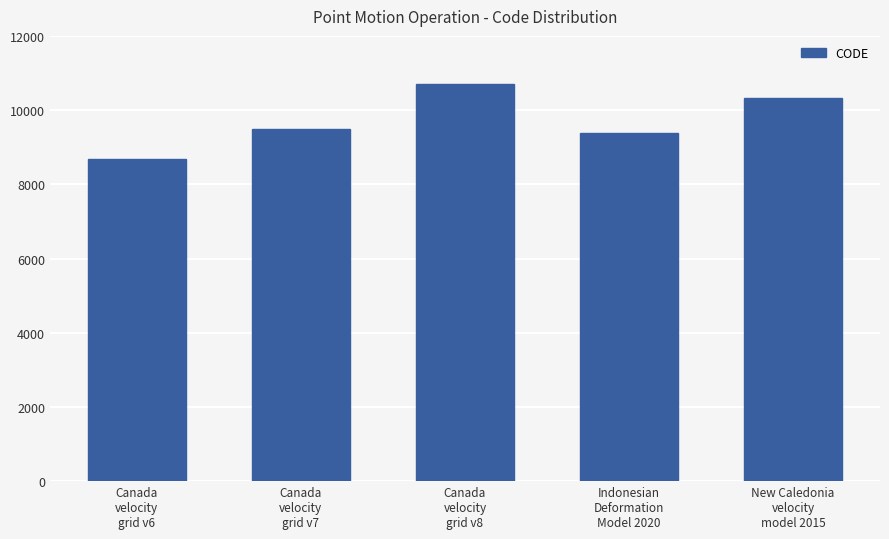

What is the difference between the maximum and minimum values?

2031